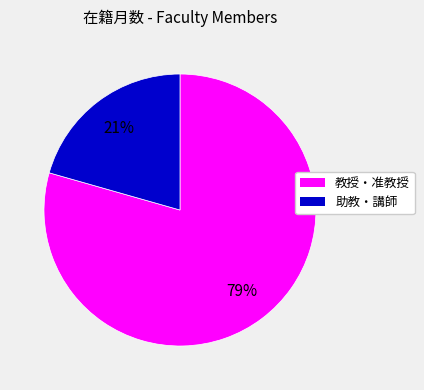

To the nearest percent, what is the average slice percentage?

50%